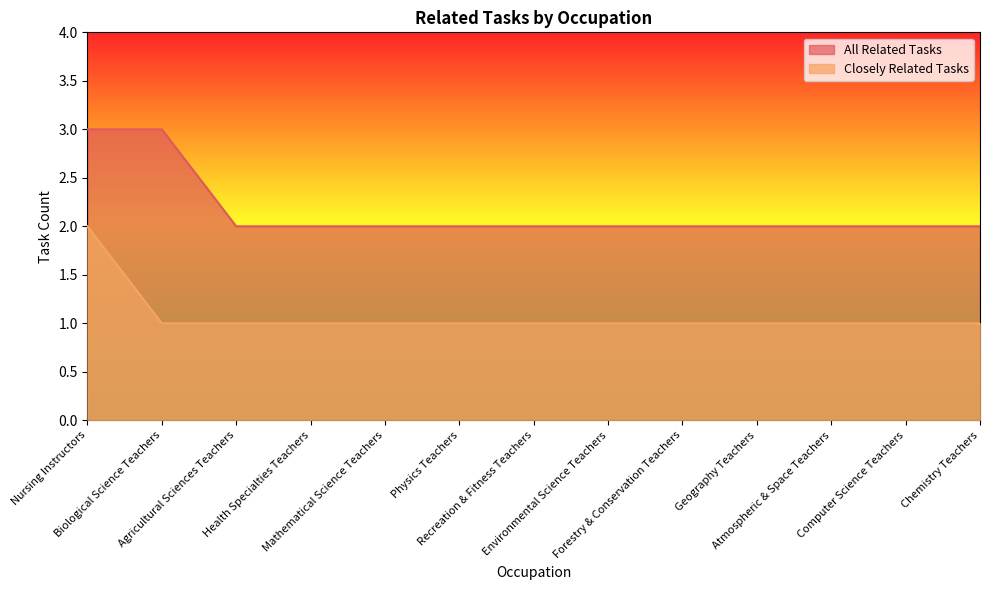

Which series has the largest range (max minus min)?

Closely Related Tasks